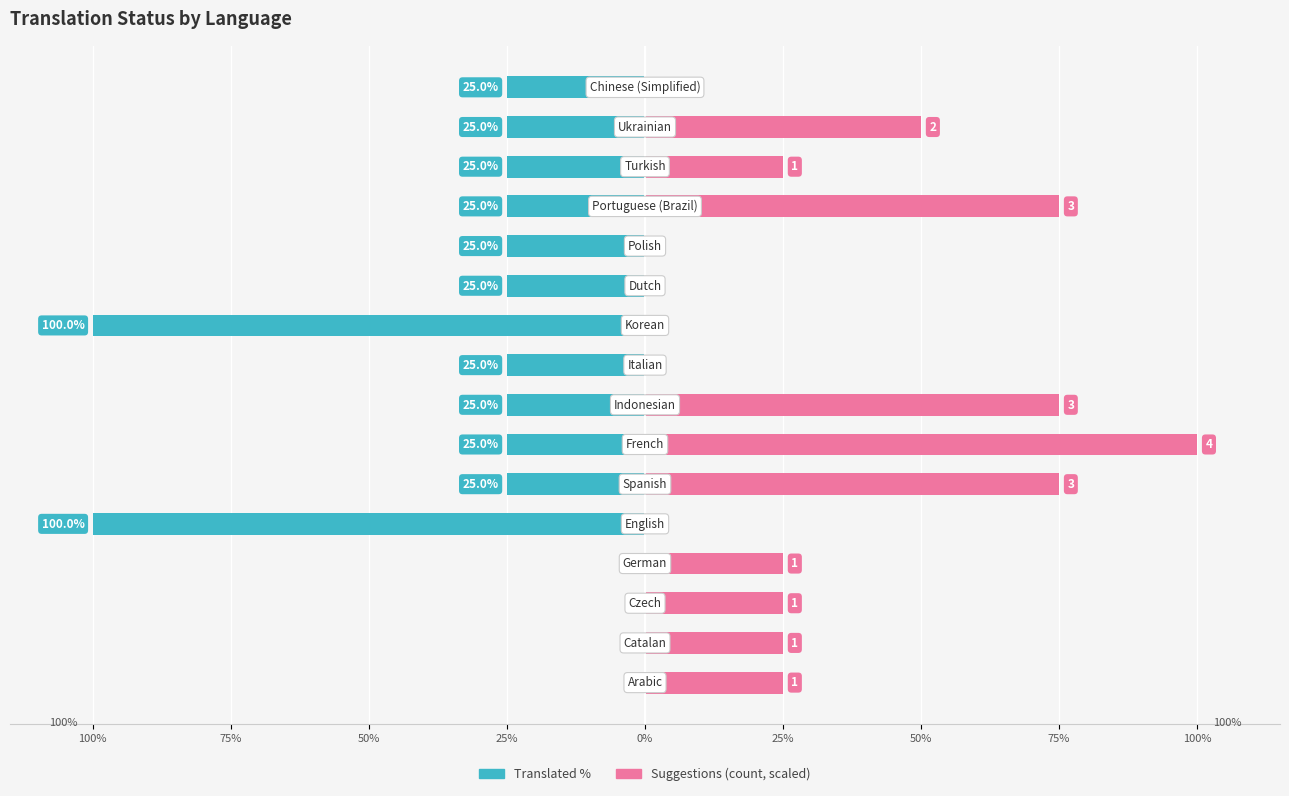

The Suggestions (scaled) series shows -41 at 9. True or false?

False